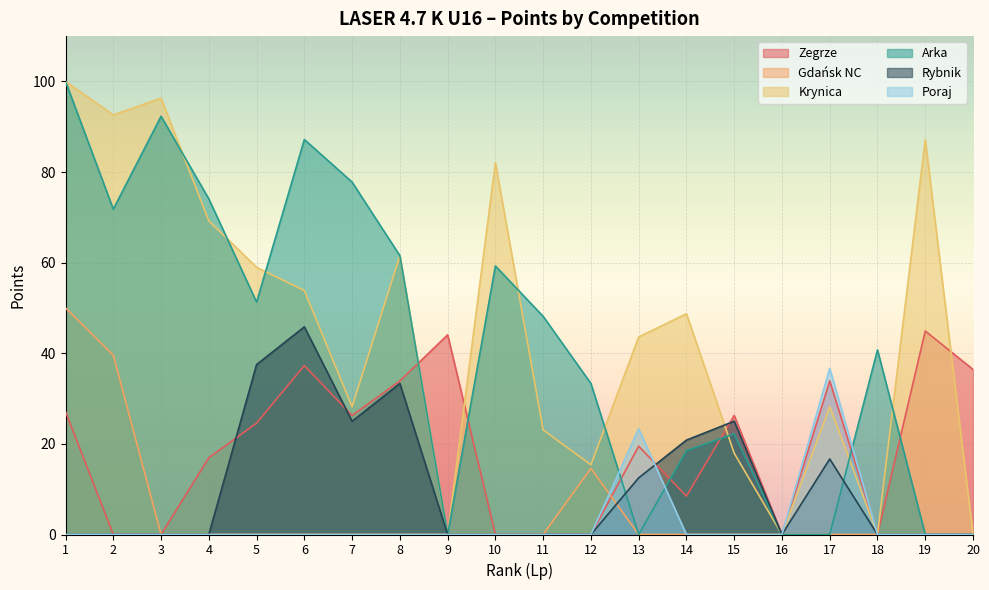

At which label is Rybnik closest to 22?

14